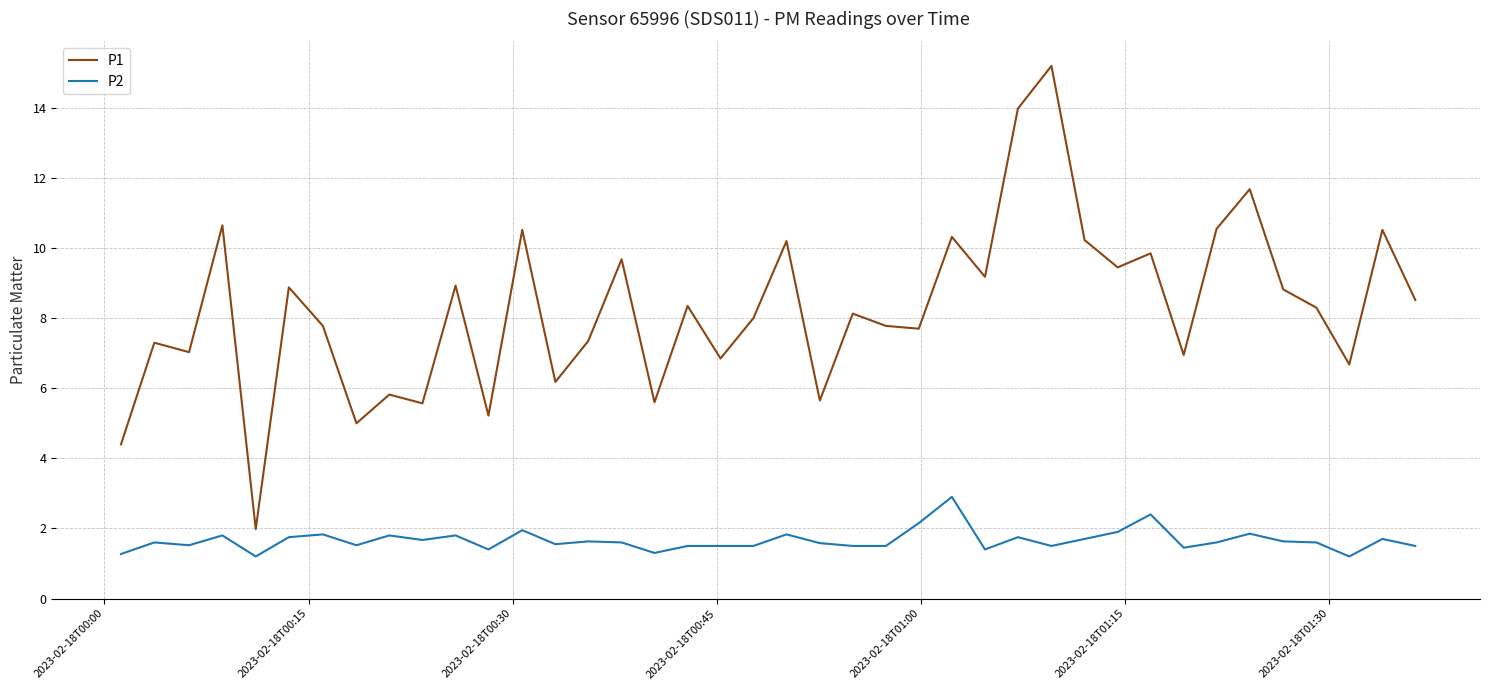

True or false: P1 and P2 intersect in this chart.

False